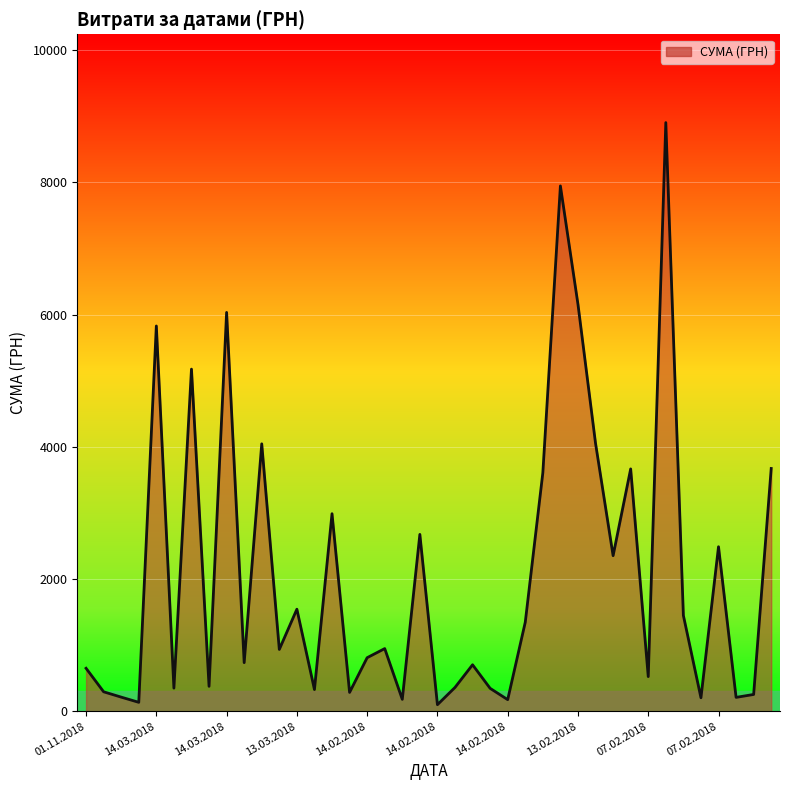

What is the maximum value shown in the chart?

8903.7